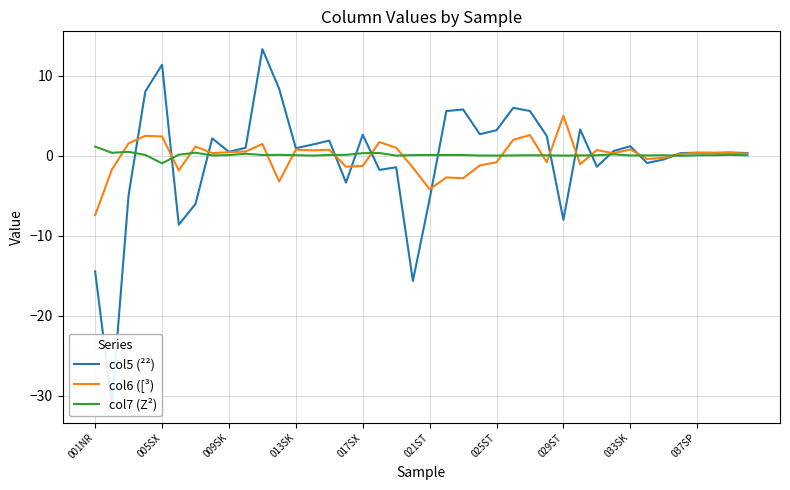

Which series has the widest spread of values?

col5 (²²)